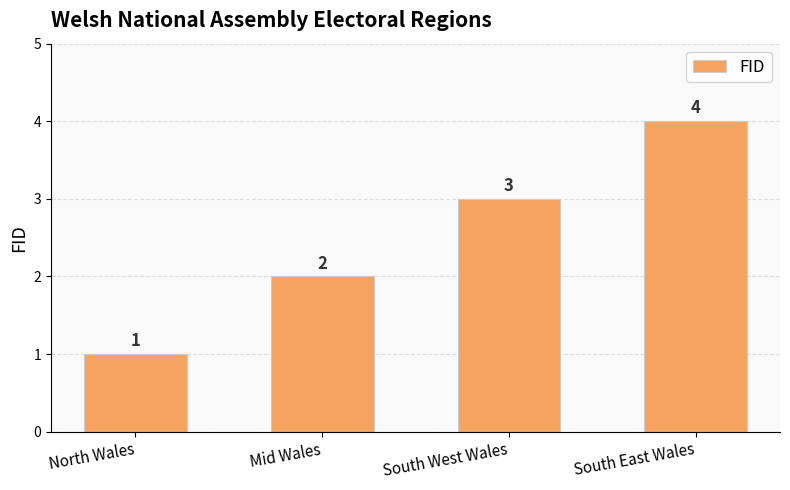

The chart shows a value of 1 at Mid Wales. True or false?

False